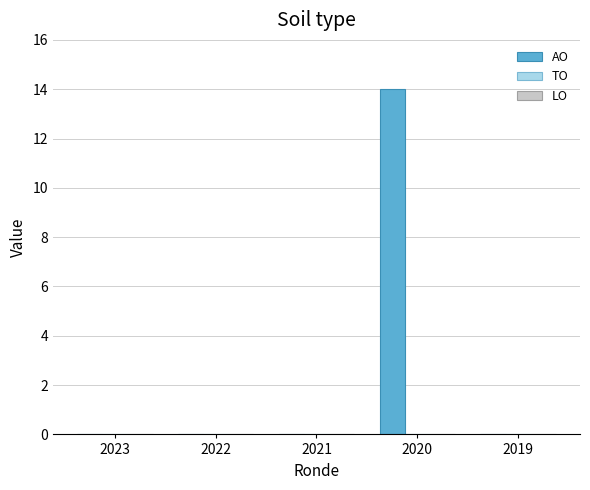

Between 2023 and 2020, which is larger?

2020